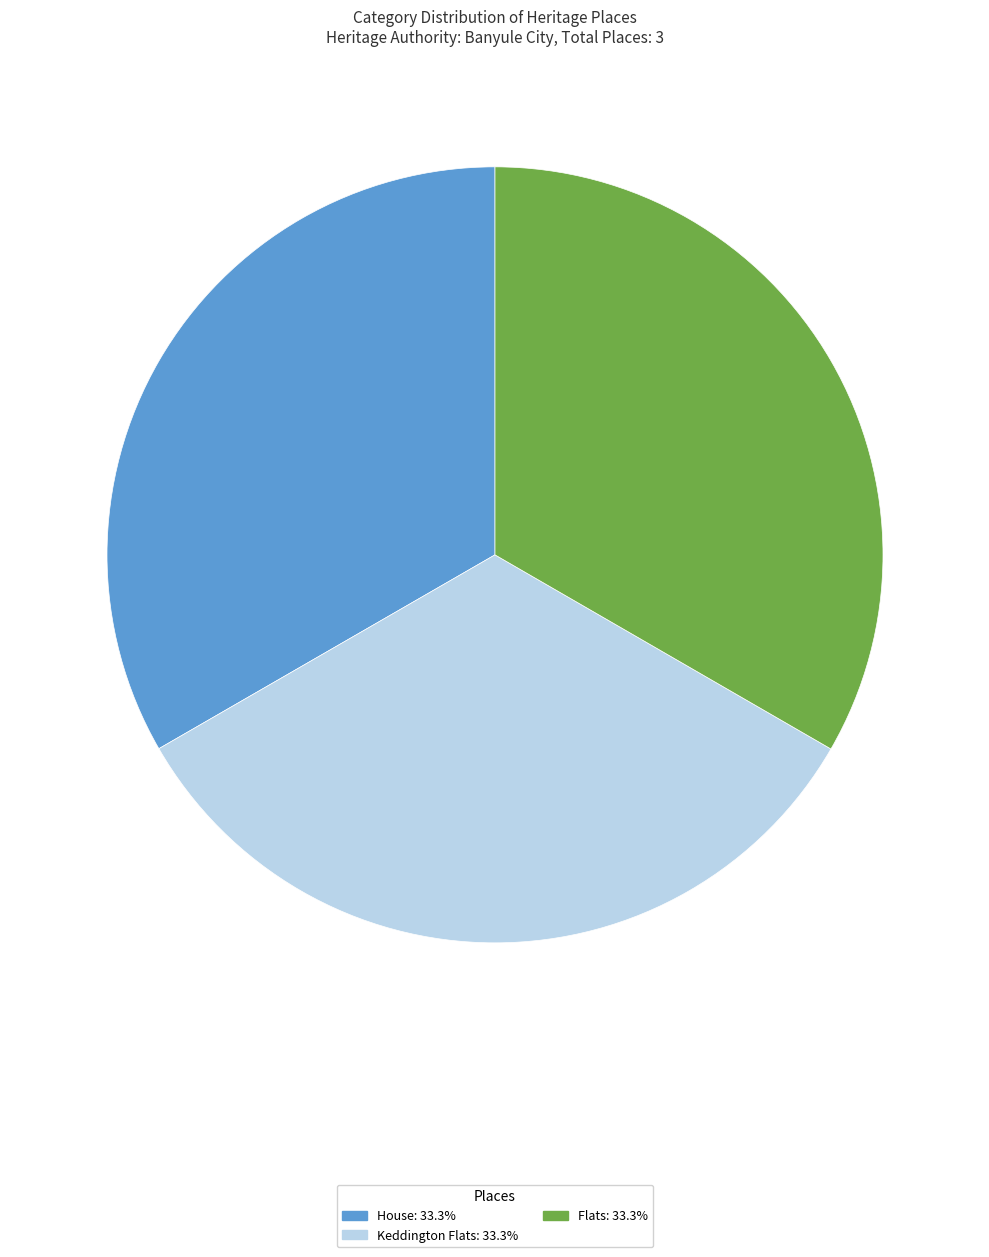

Approximately how many times larger is the value at Keddington Flats: 33.3% compared to Flats: 33.3%?

1.0